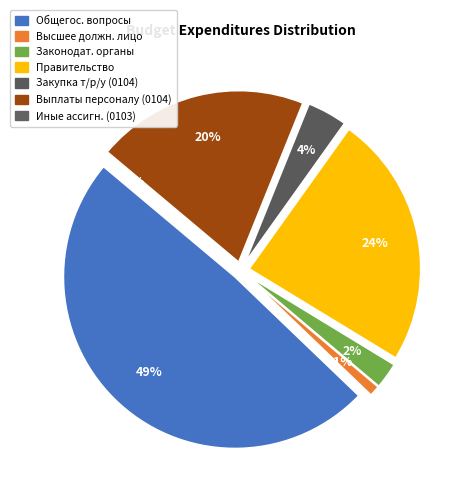

The Функционирование Правительства slice represents 36% of the pie. True or false?

False